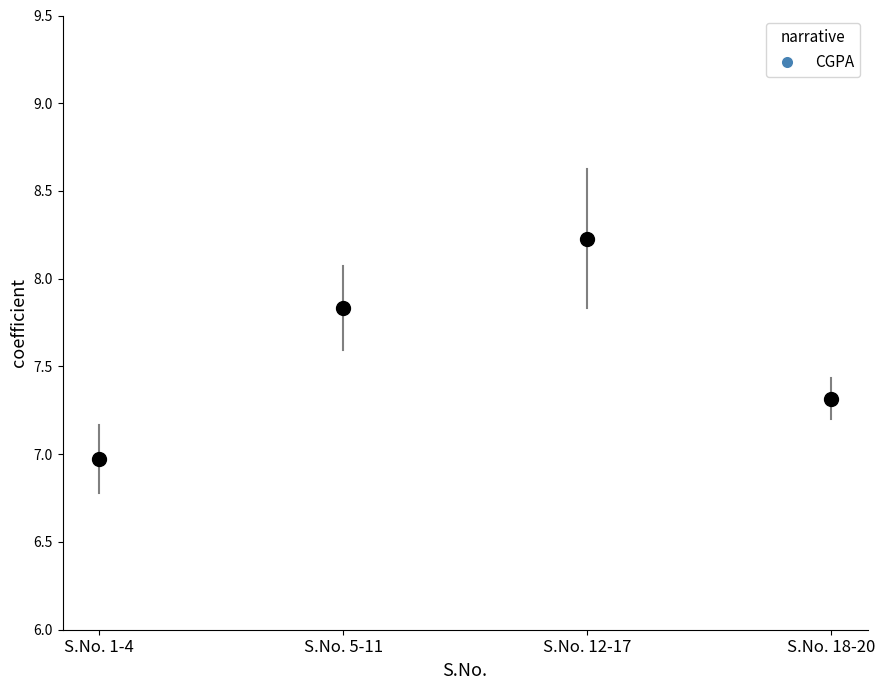

What is the range of Y values (max minus min)?

1.3